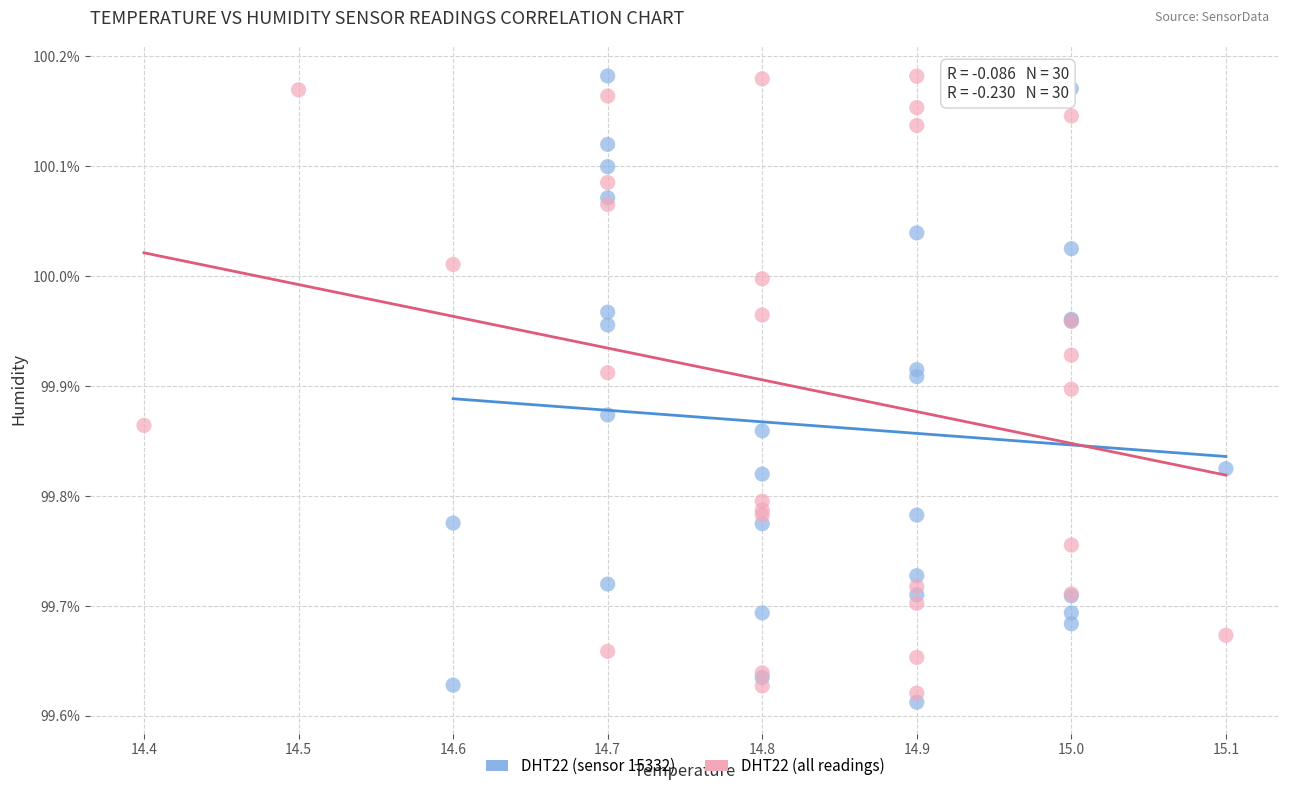

Which series reaches the minimum Y coordinate?

DHT22 (sensor 15332)